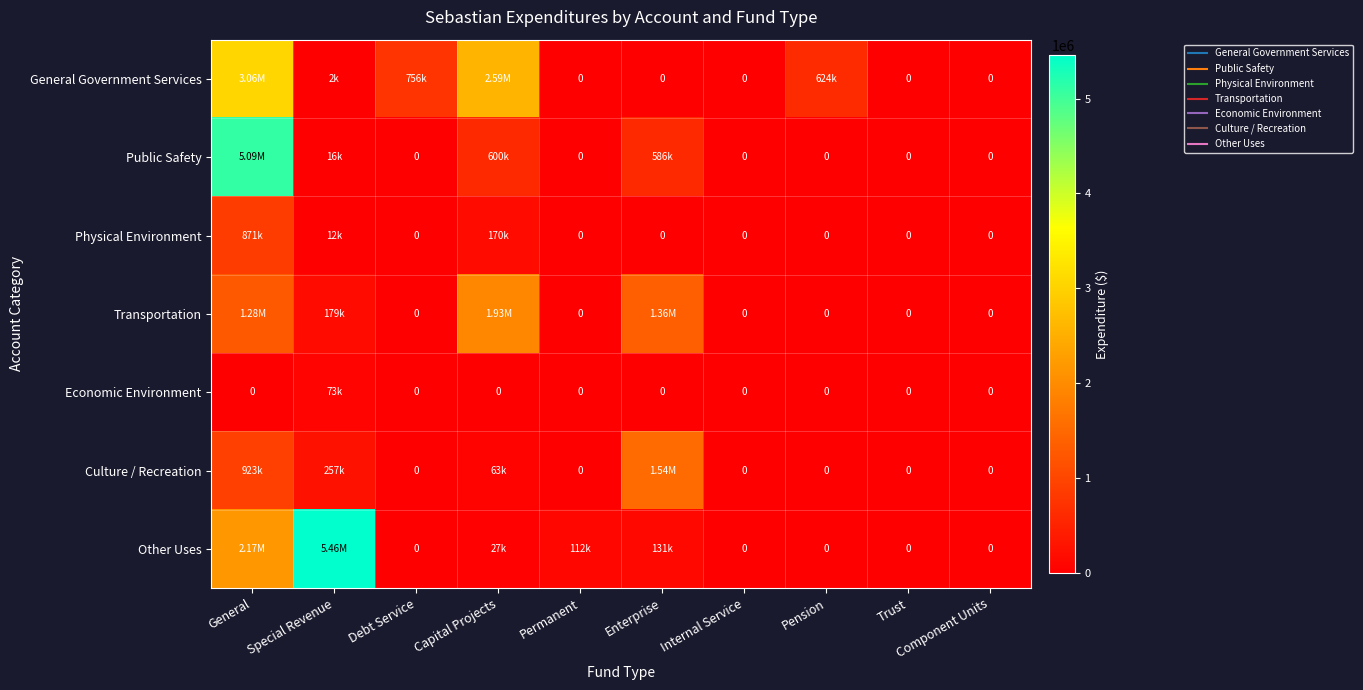

Which series has the largest total across all categories?

Other Uses